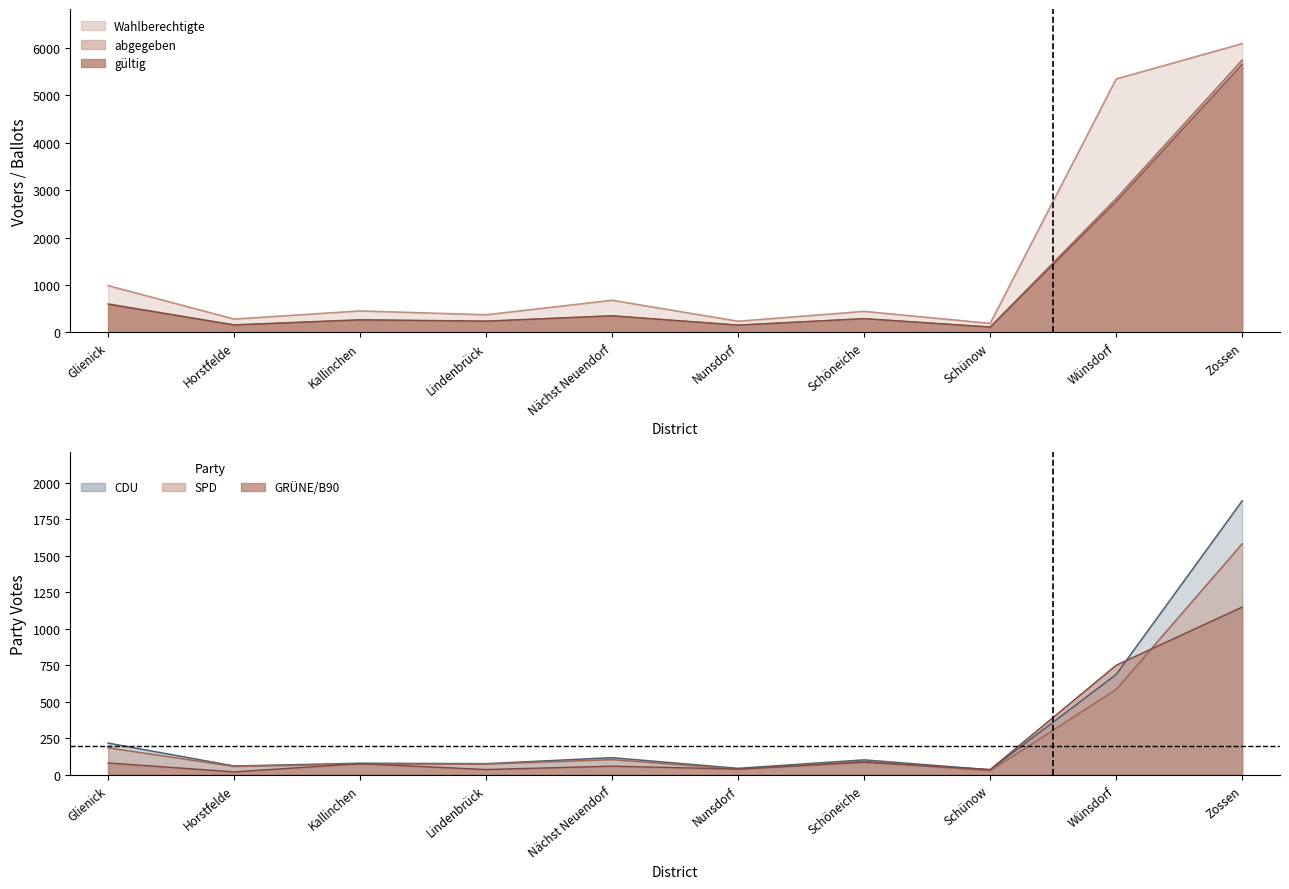

Between Schöneiche and Lindenbrück, which is larger?

Schöneiche